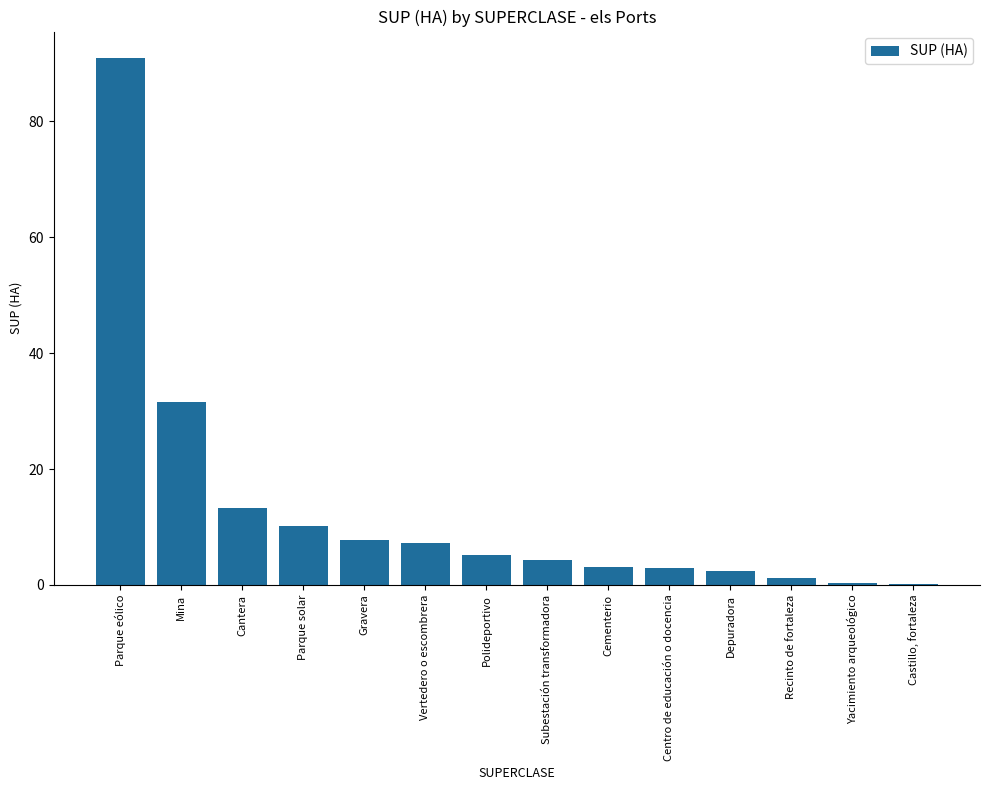

What is the maximum value shown in the chart?

90.9